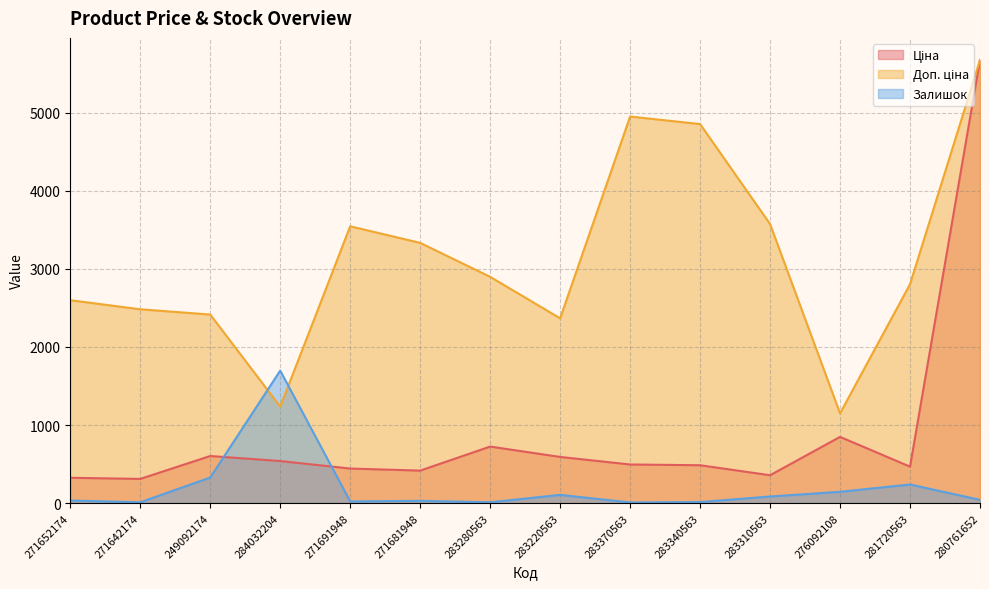

What is the difference between the Залишок values at 271642174 and 283310563?

74.0